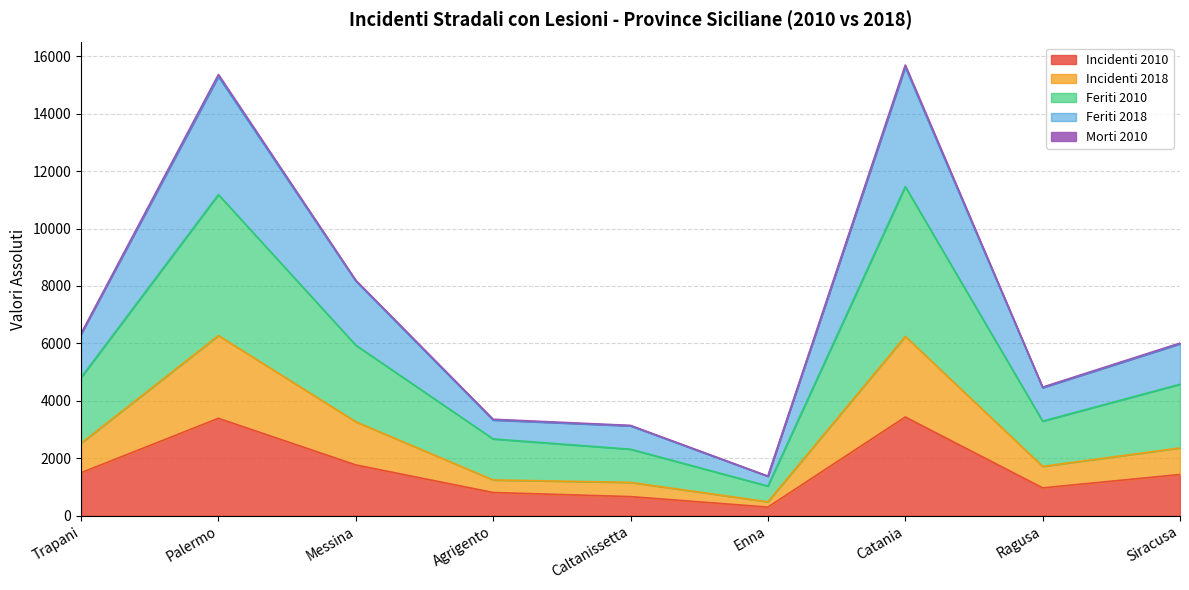

What is the maximum value for Incidenti 2010?

3436